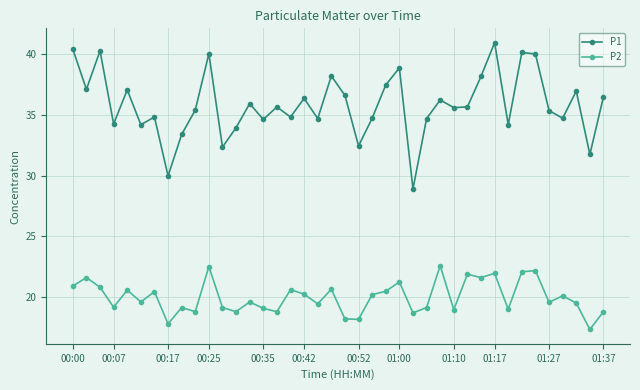

True or false: P1 has more than 2 points higher than both neighbors.

True